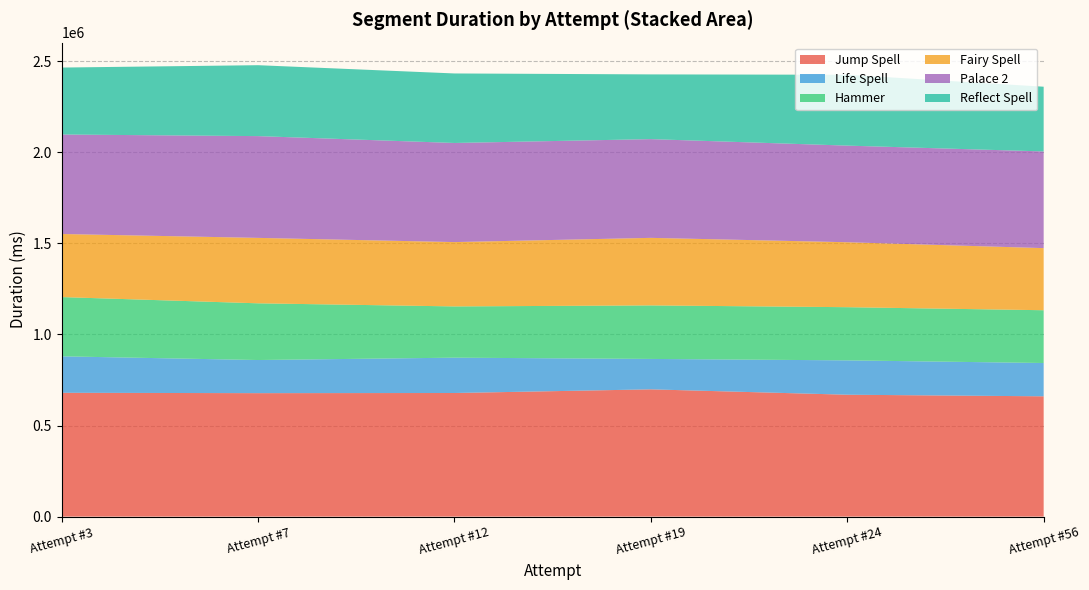

What is the total value across all series at Attempt #19?

2428329